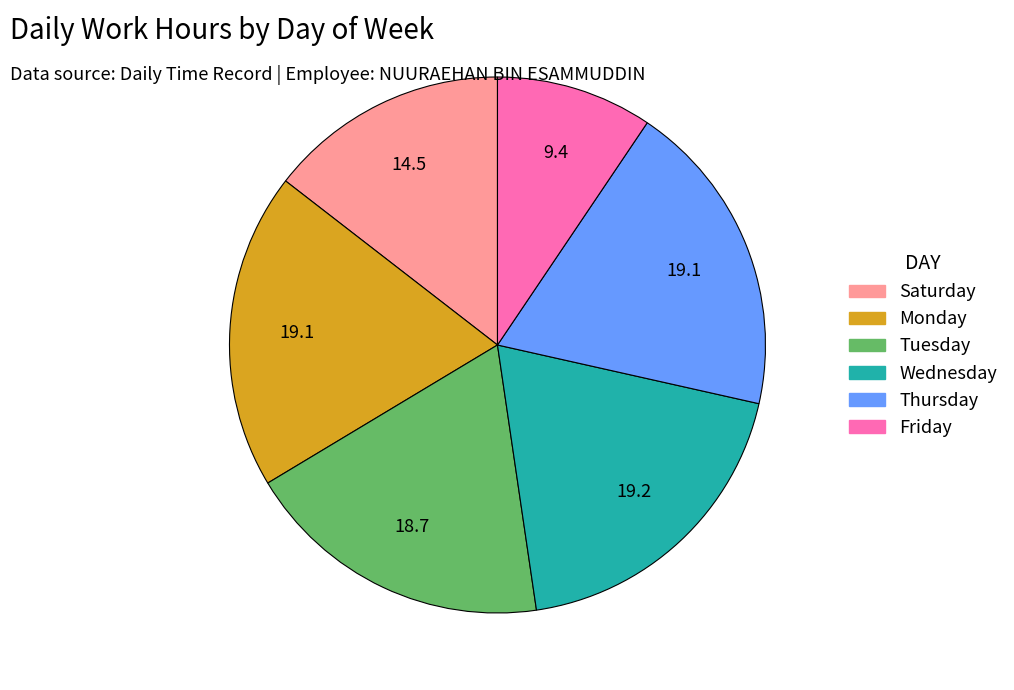

Is there a majority slice in this chart?

No